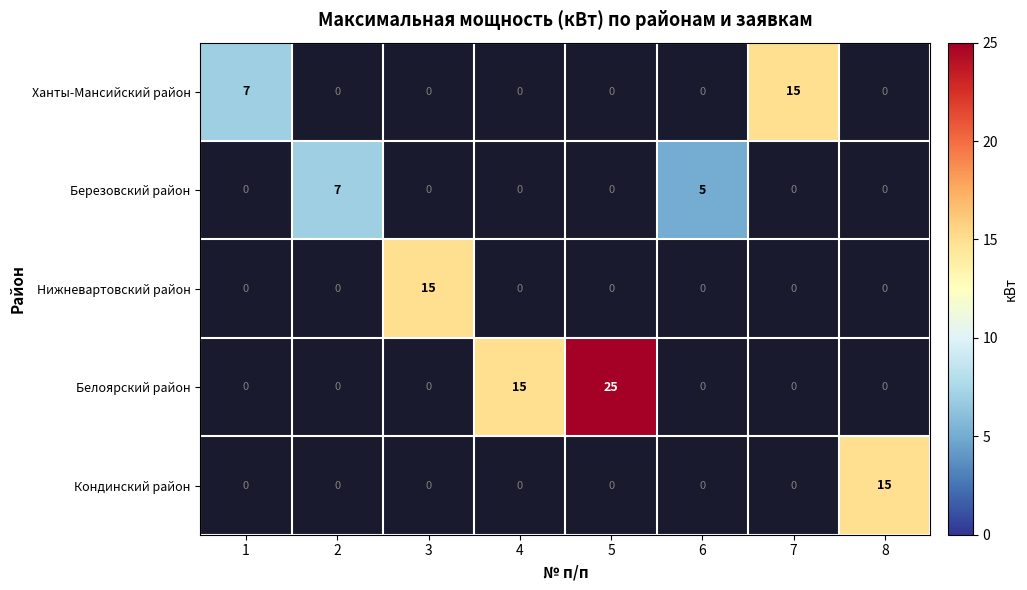

Which has a higher value, 3 or 6?

6